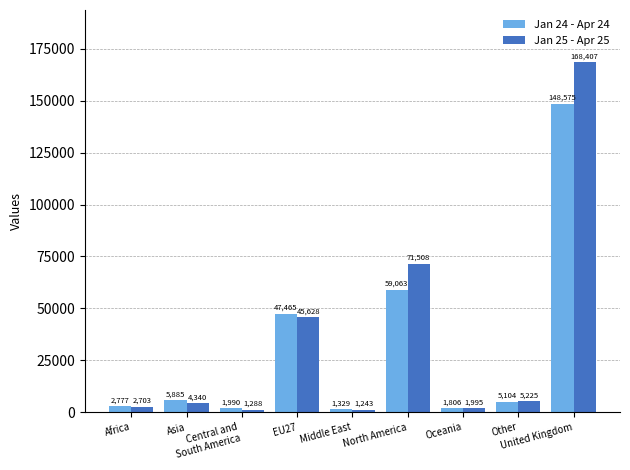

What are all the series names shown in the legend?

Jan 24 - Apr 24, Jan 25 - Apr 25